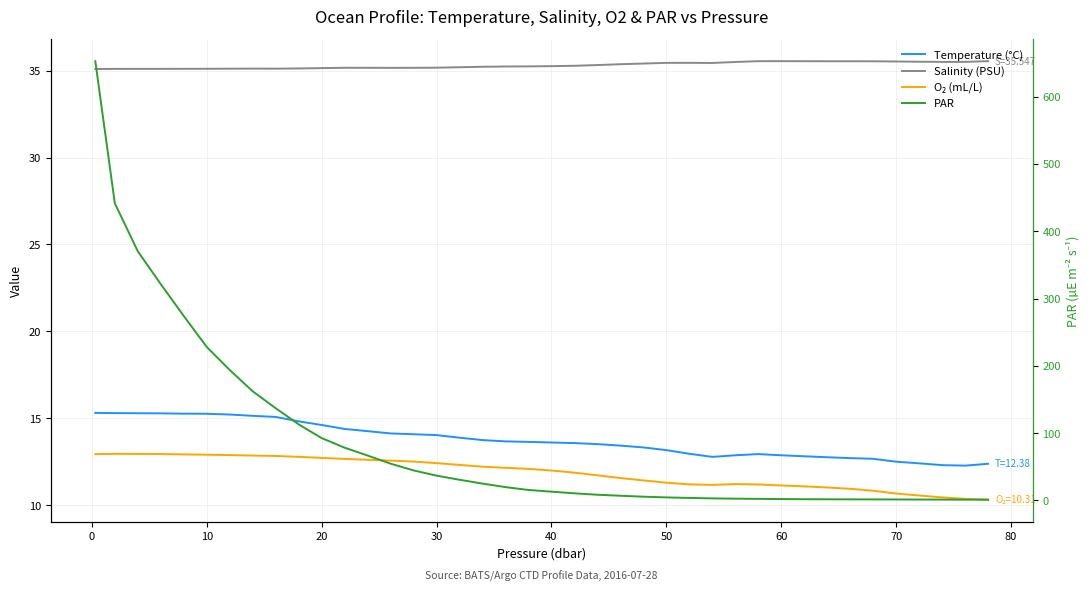

True or false: Salinity (PSU) has a value of 22.0 at 40.

False